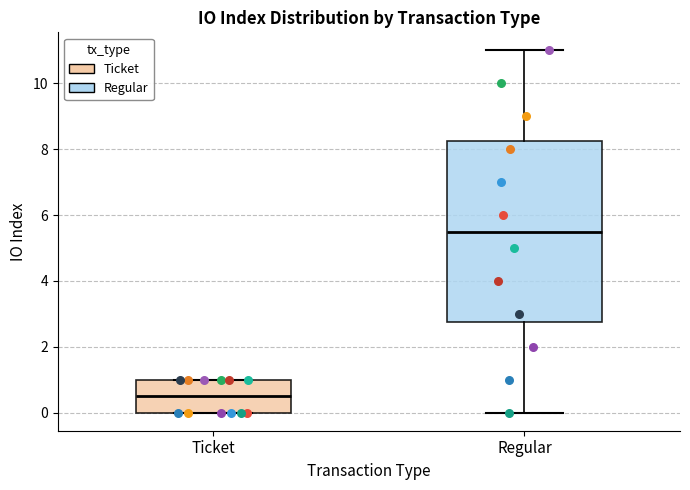

Which box has the lowest median line?

Ticket